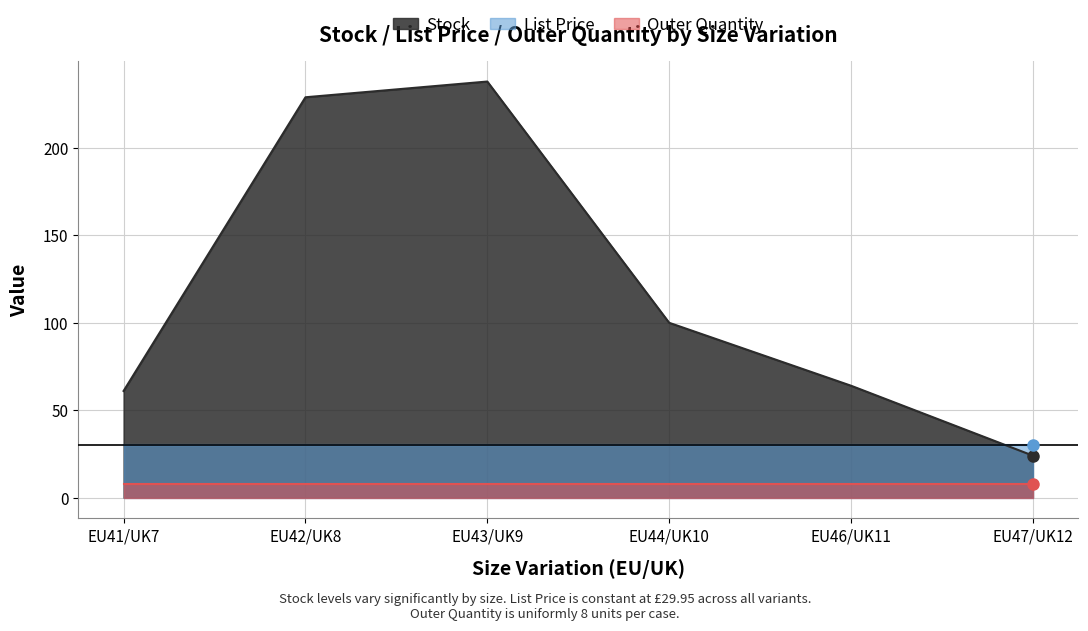

True or false: Outer Quantity and List Price cross at least once.

False